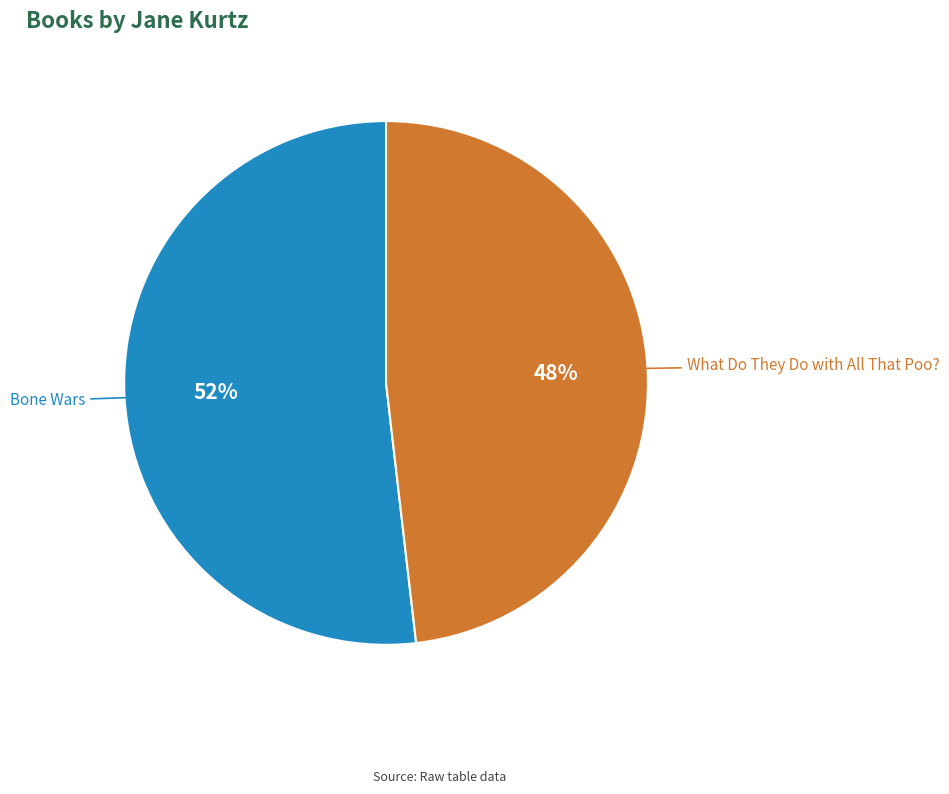

Is it true that Bone Wars is 61% of the pie?

False